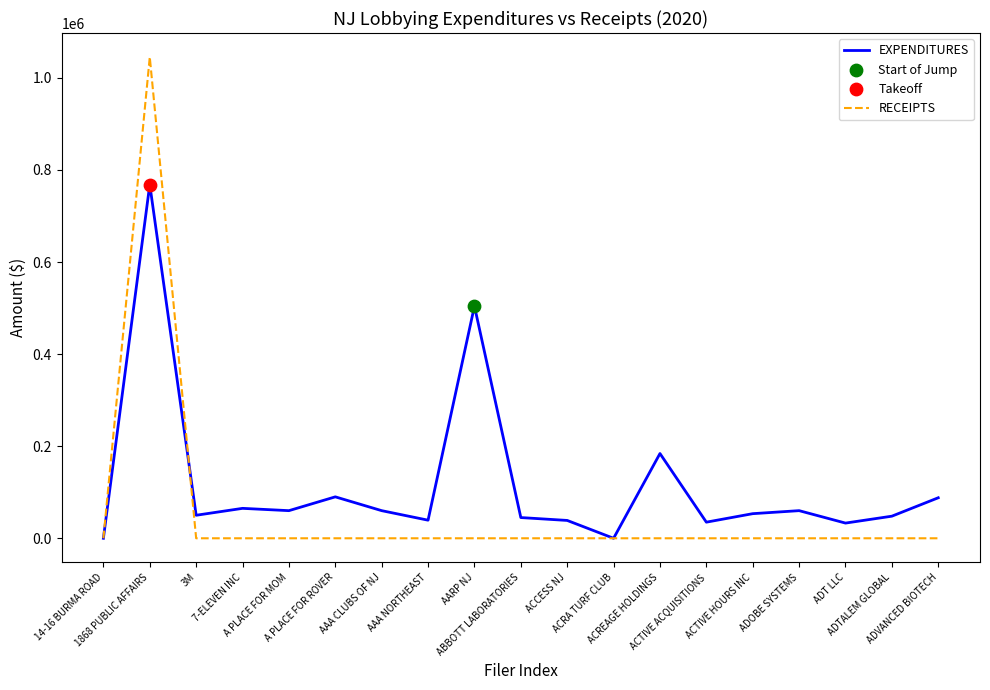

Which series has the widest spread of values?

RECEIPTS